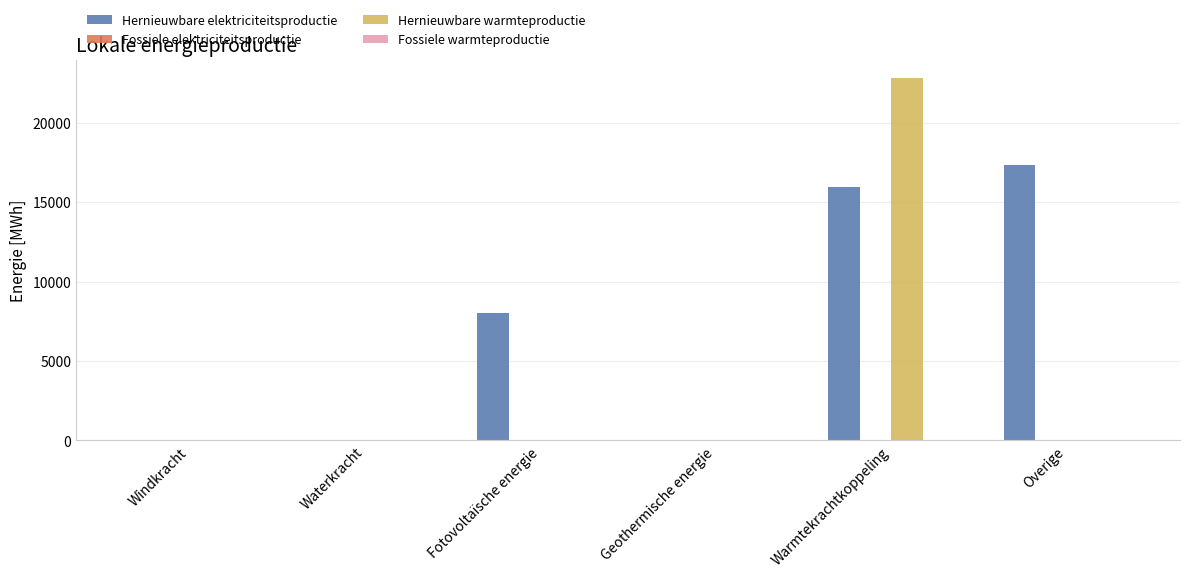

The value of Hernieuwbare elektriciteitsproductie at Geothermische energie is 7608.1. True or false?

False